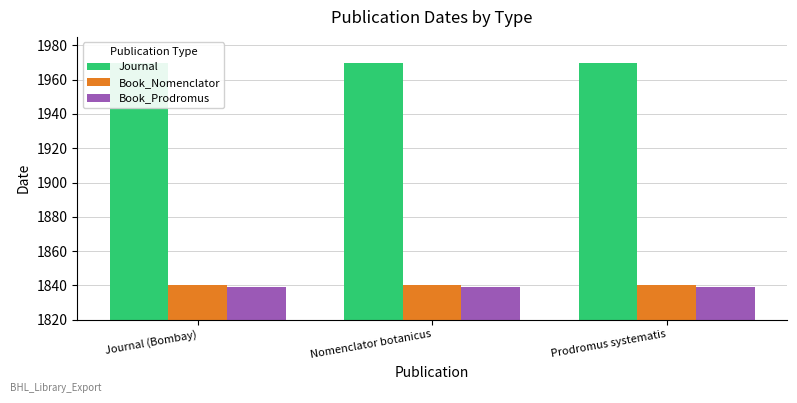

What is the label of the 2nd bar from the left?

Nomenclator botanicus